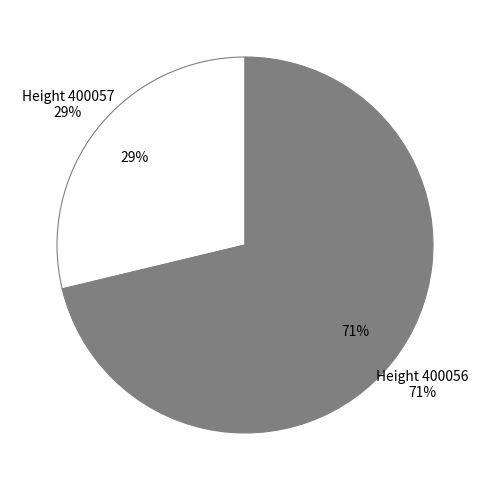

To the nearest percent, what portion does 400056 represent?

71%